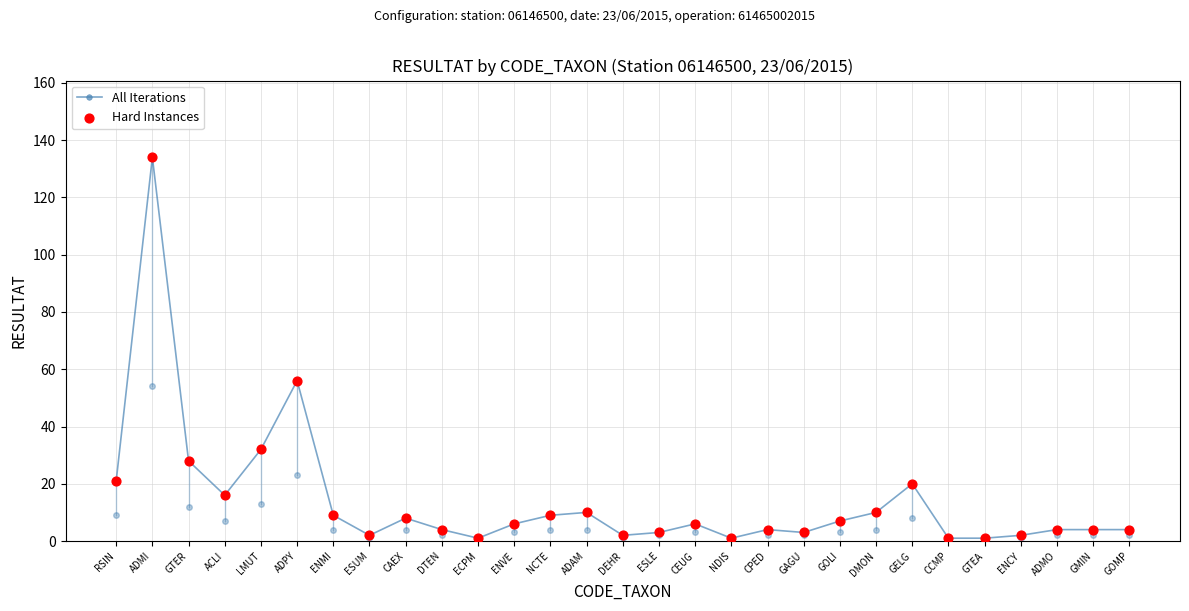

Which series has the widest spread of Y values?

All Iterations